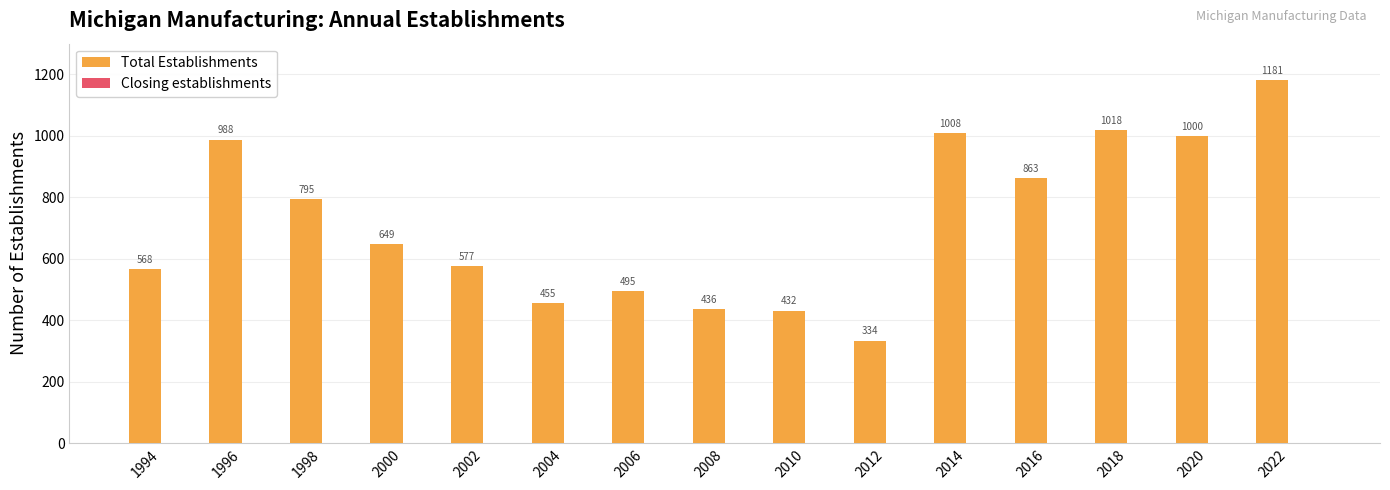

What is the ratio of the value at 2006 to the value at 1998?

0.6